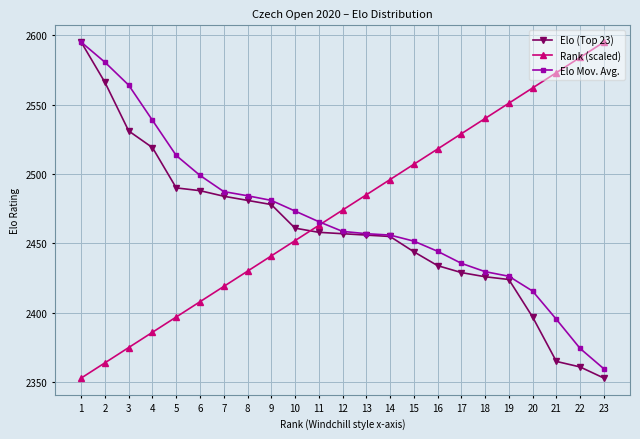

What is the sum of all Elo (Top 23) values?

56552.0